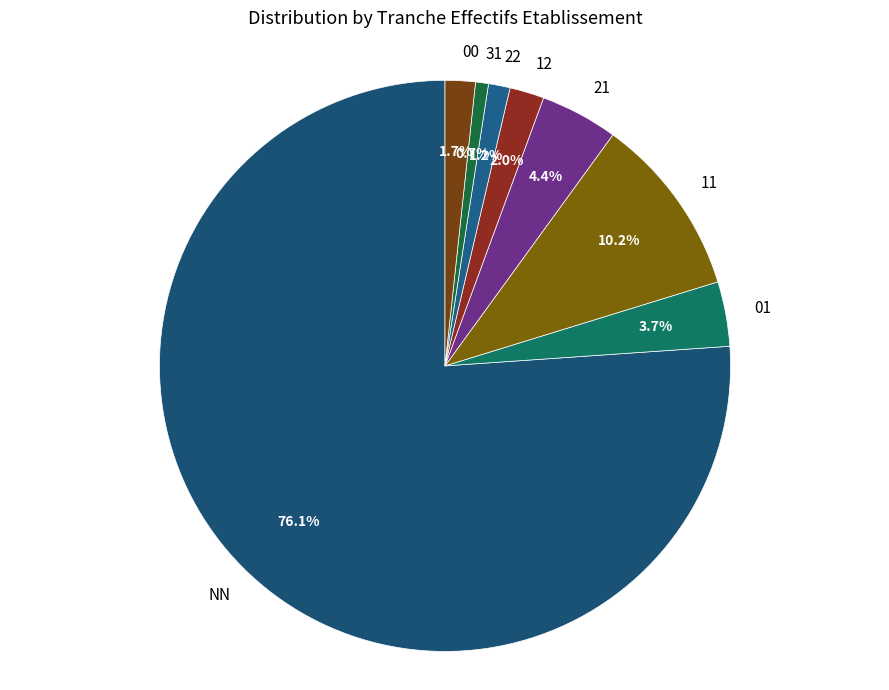

Which slice is the largest?

NN